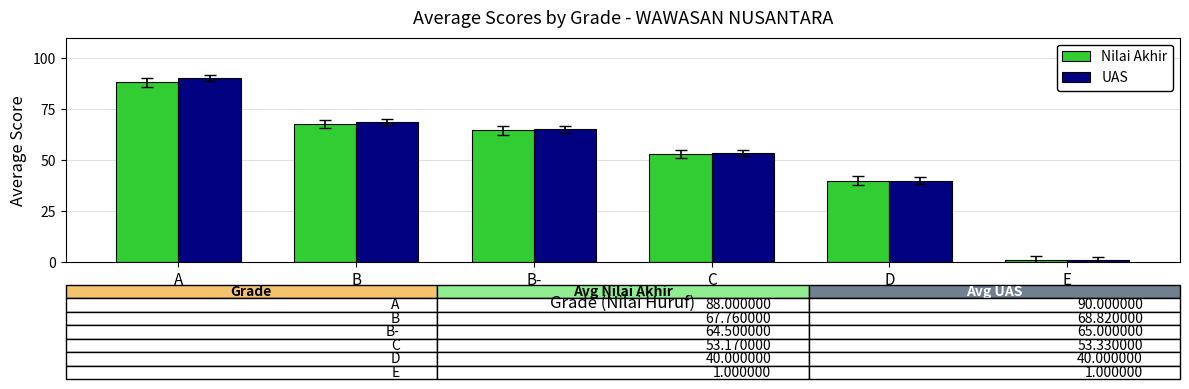

Between C and E, which series saw the biggest shift?

UAS